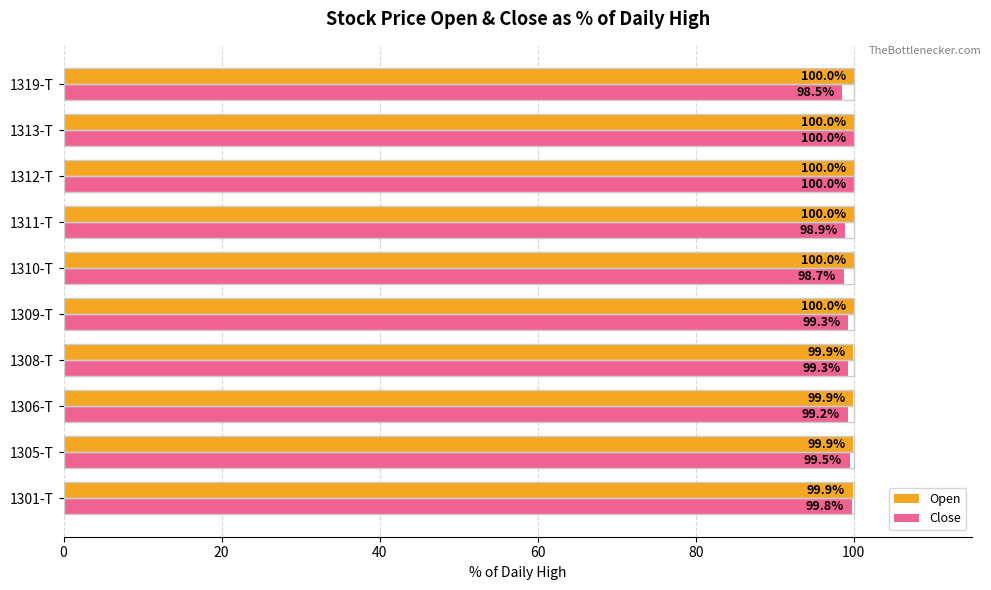

What is the difference between the maximum and second lowest values in the Open series?

0.1